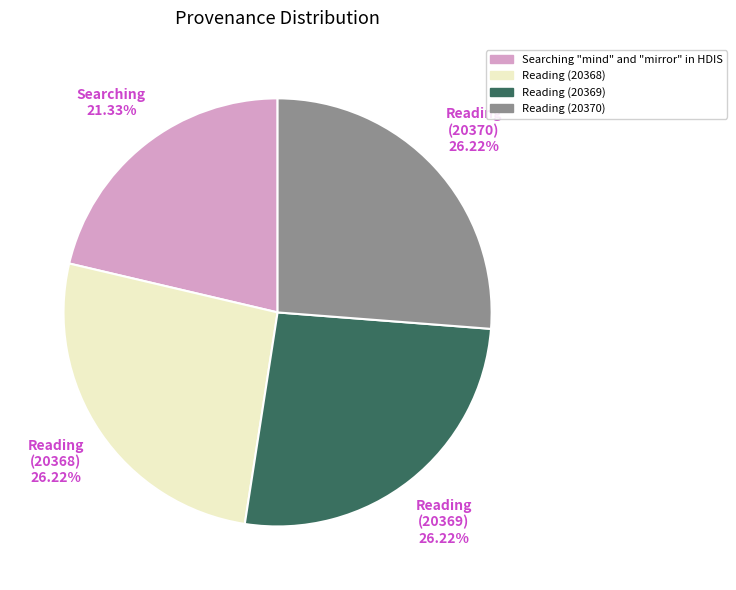

Is it true that Reading (20369) is 26% of the pie?

True